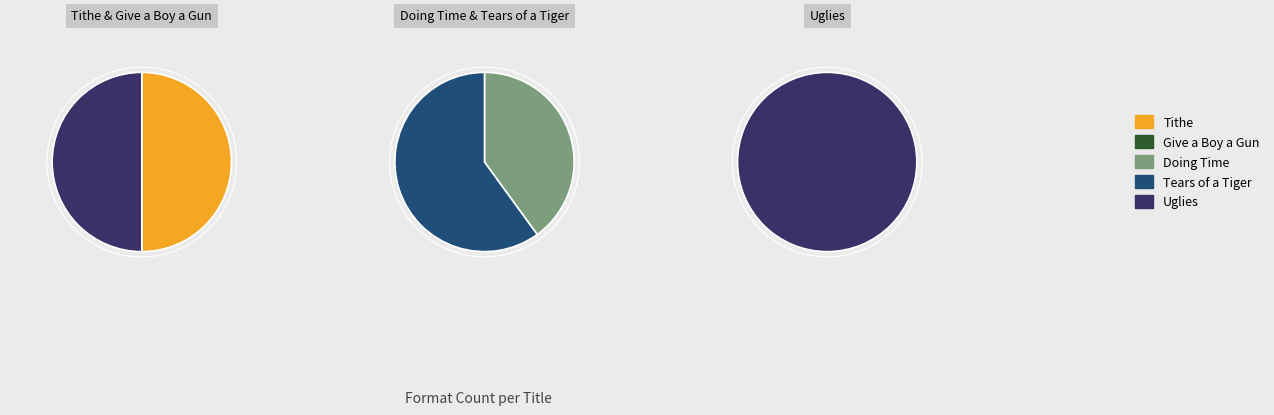

To the nearest percent, what percentage of the pie is Tears of a Tiger?

18%